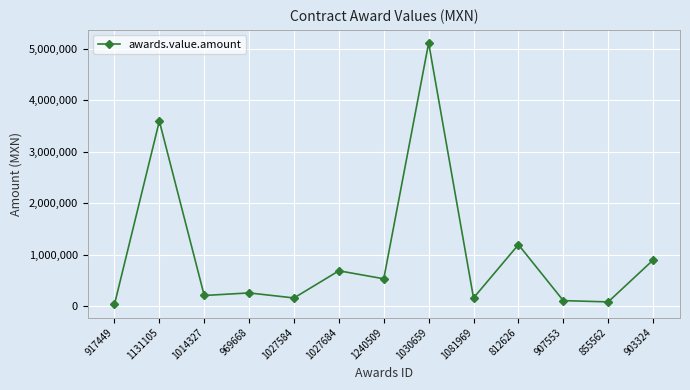

Where is the data nearest to the value 2571713?

1131105